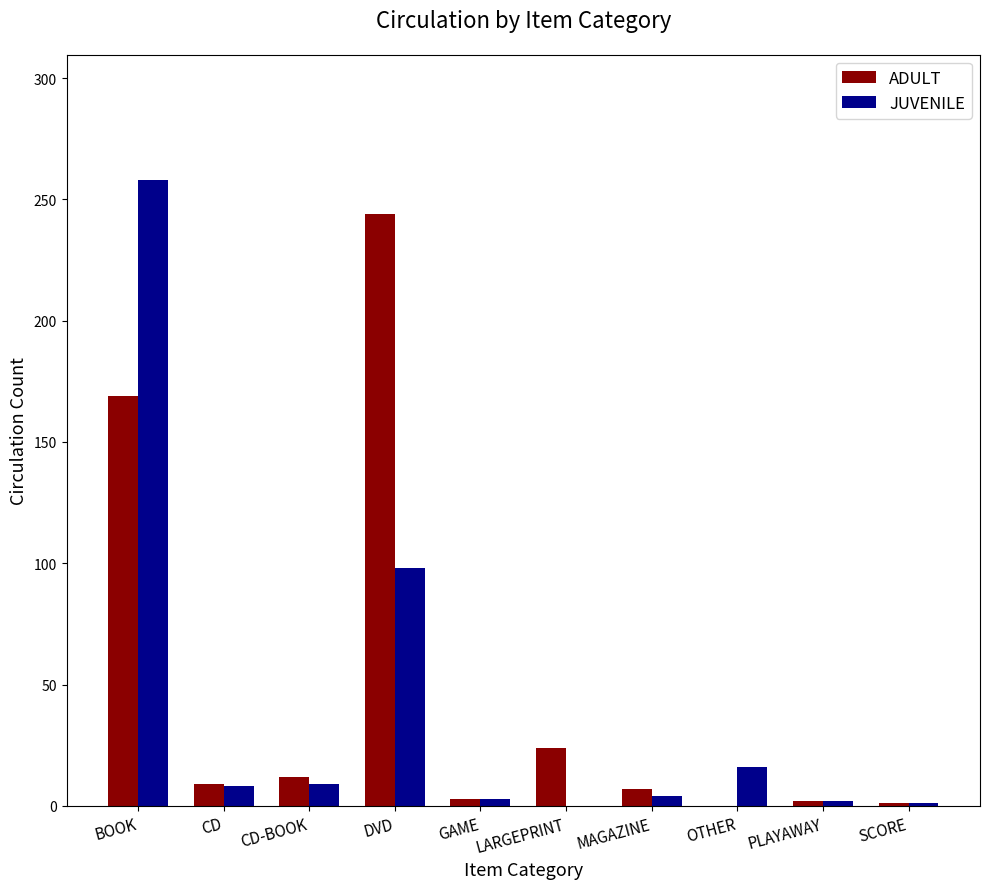

What is the greatest value displayed?

258